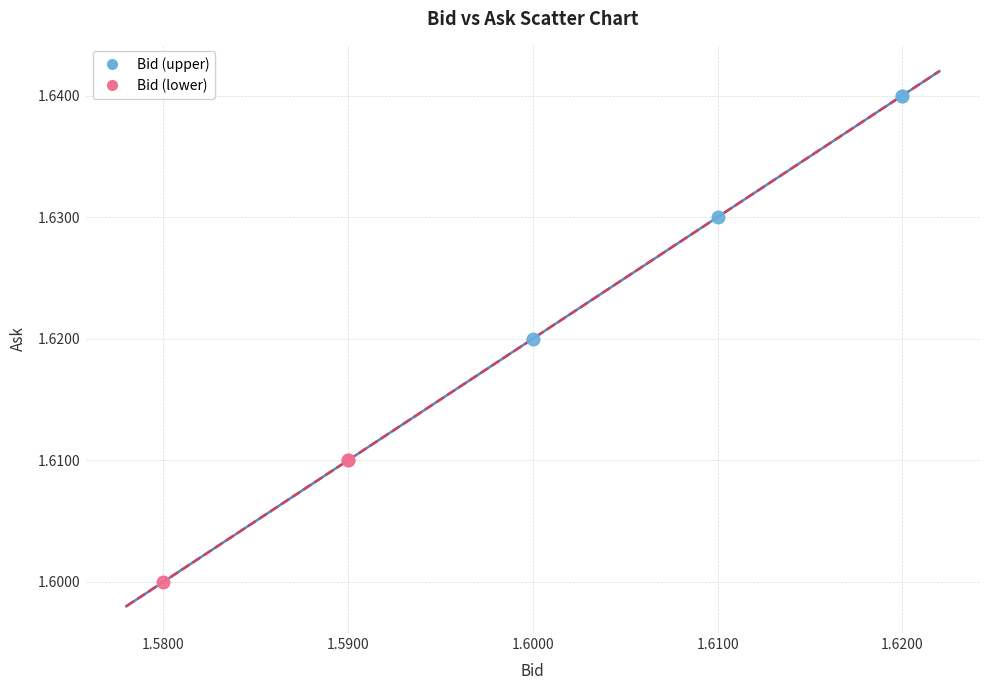

What are all the series names shown in the legend?

Bid (upper), Bid (lower)